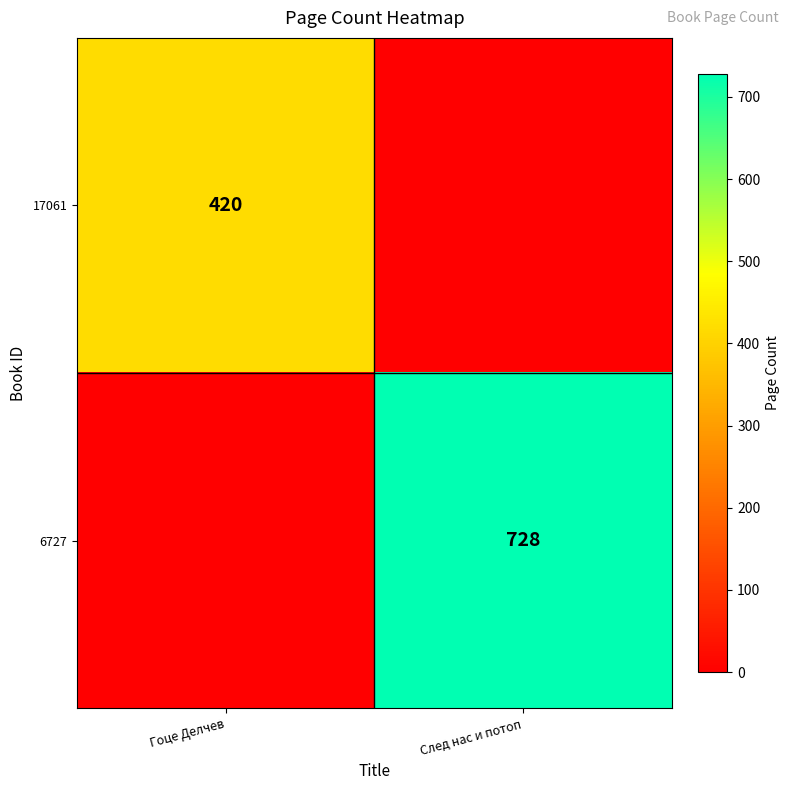

True or false: 17061 has a value of 749 at Гоце Делчев.

False